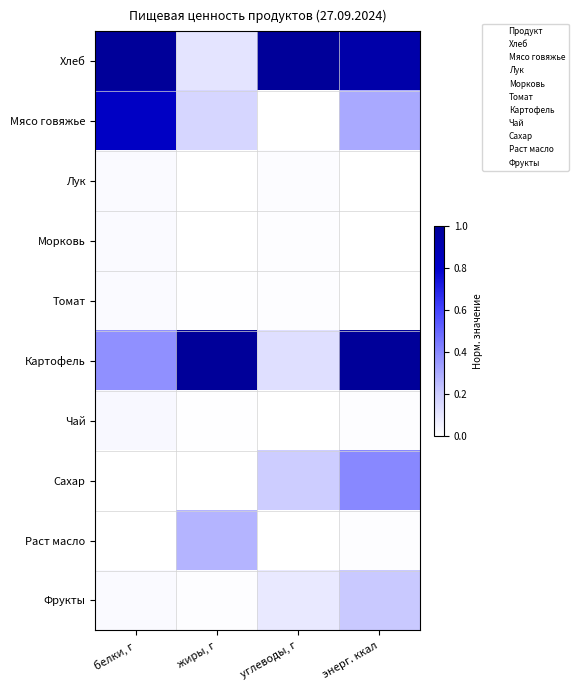

Count the number of categories in the chart.

4